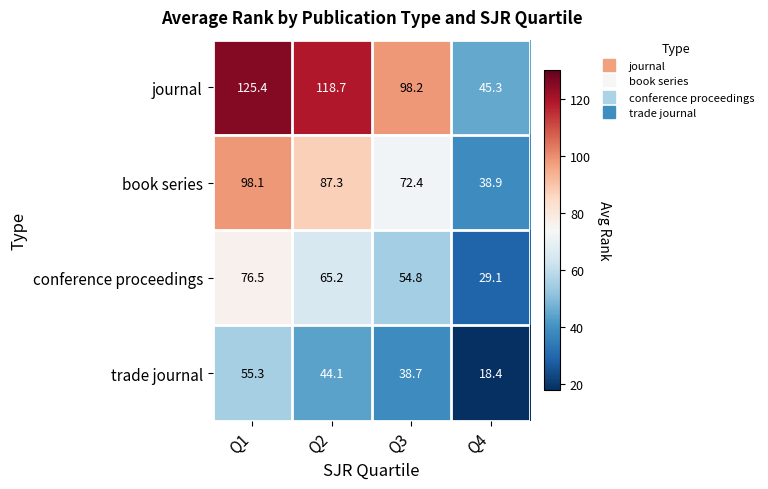

At which label does book series first exceed 87?

Q1